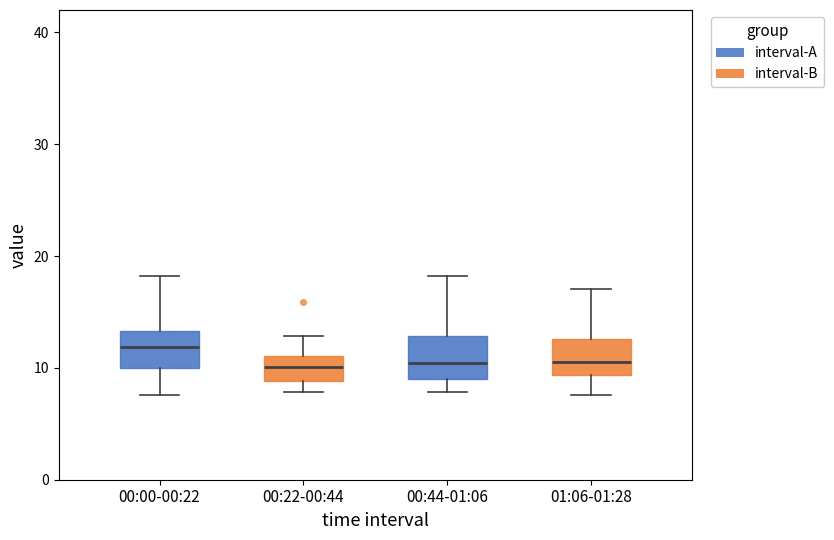

Where does the lower whisker of the box for 00:44-01:06 end on the y-axis? The values are not printed on the chart, so give them approximately, as read against the axis.

8